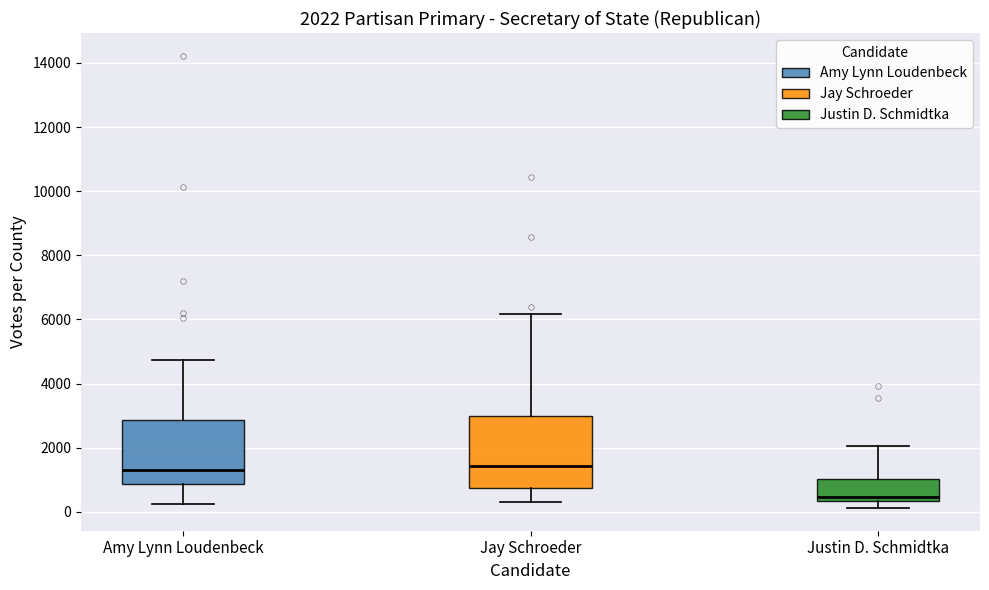

Which box is the tallest, from its lower edge to its upper edge?

Jay Schroeder